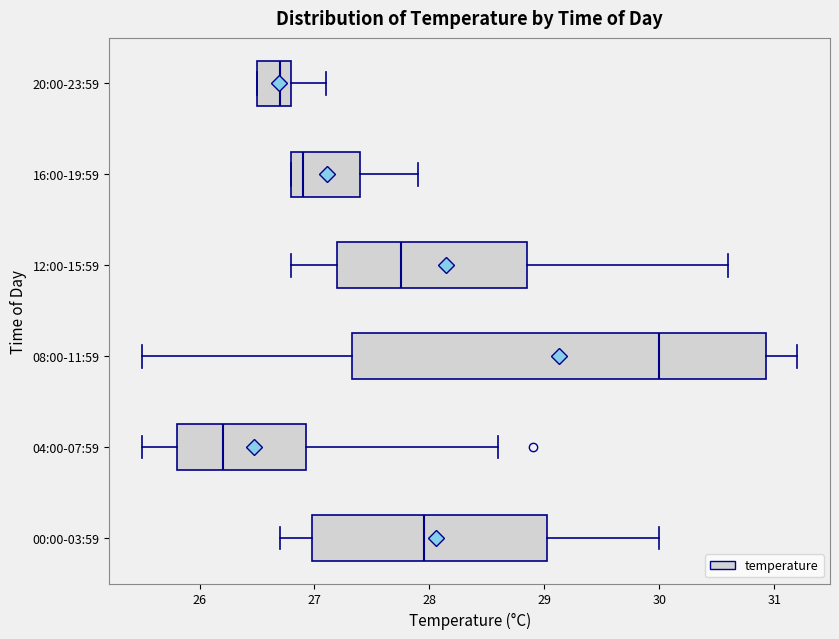

Reading bottom to top, read every box against the x-axis: the position of its median line, the range the box covers, and the ends of its whiskers. The values are not printed on the chart, so give them approximately, as read against the axis.

00:00-03:59: median 28.0, box 27.0 to 29.0, whiskers 26.7 to 30.0
04:00-07:59: median 26.2, box 25.8 to 26.9, whiskers 25.5 to 28.6
08:00-11:59: median 30.0, box 27.3 to 30.9, whiskers 25.5 to 31.2
12:00-15:59: median 27.8, box 27.2 to 28.9, whiskers 26.8 to 30.6
16:00-19:59: median 26.9, box 26.8 to 27.4, whiskers 26.8 to 27.9
20:00-23:59: median 26.7, box 26.5 to 26.8, whiskers 26.5 to 27.1